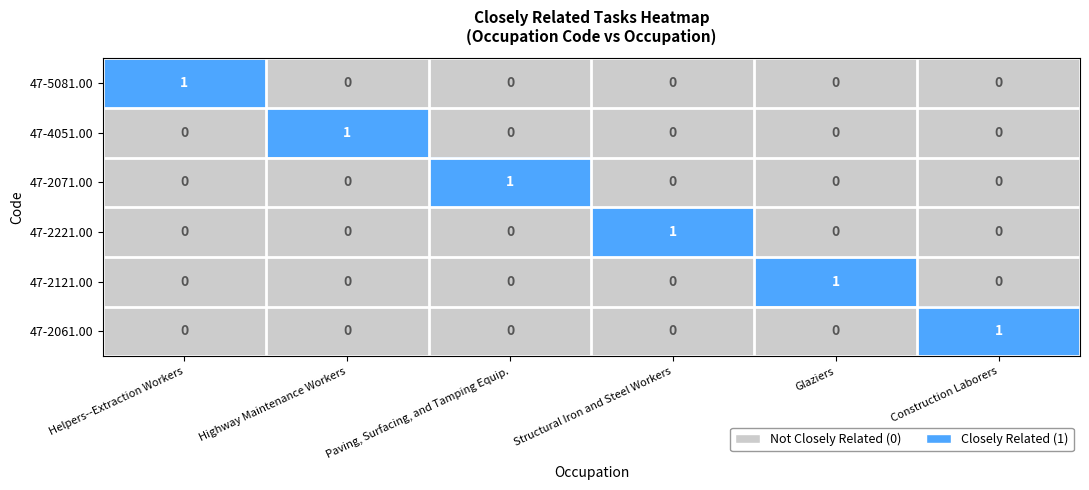

Count the 47-2221.00 values in the range 0 to 1.

6